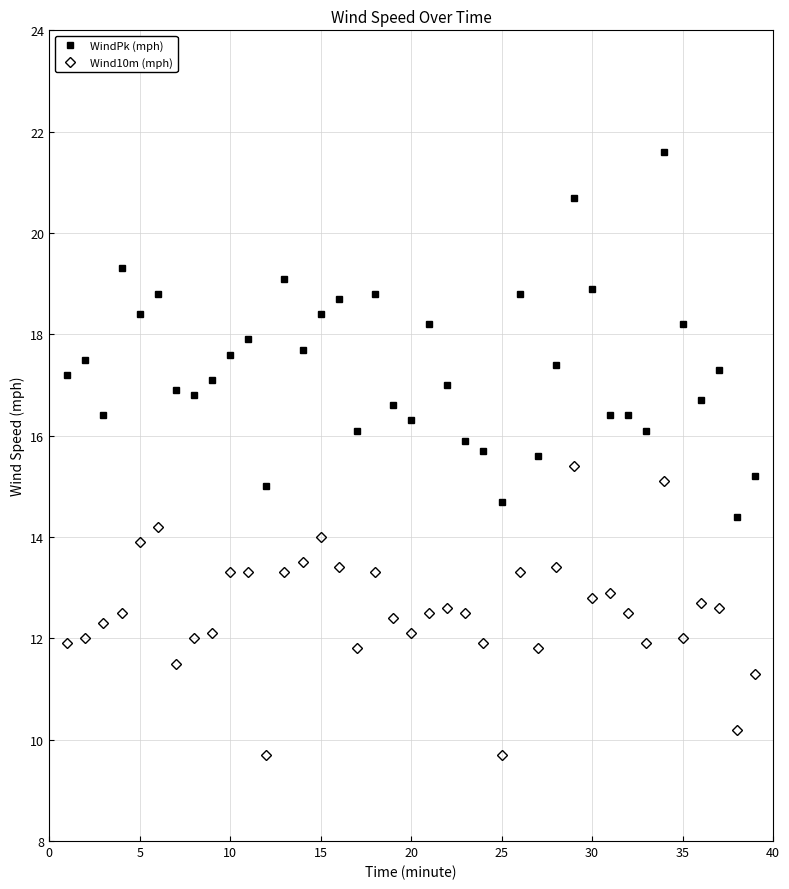

Does the chart have visible grid lines?

Yes